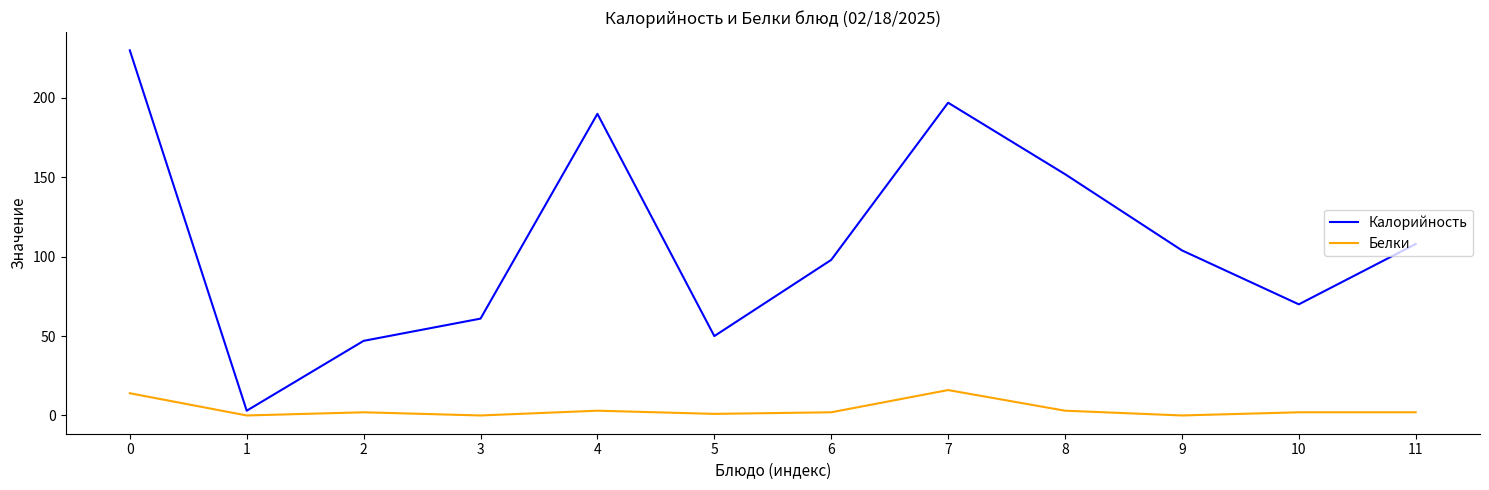

Rank the categories by Калорийность value from lowest to highest.

1, 2, 5, 3, 10, 6, 9, 11, 8, 4, 7, 0